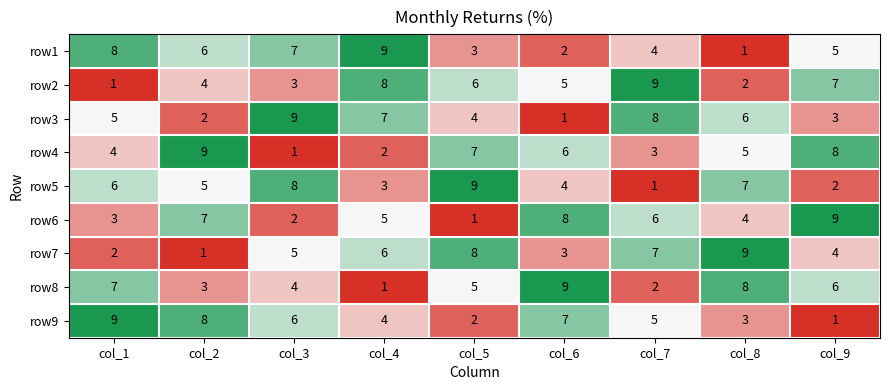

What is the spread (max minus min) of values at col_1?

8